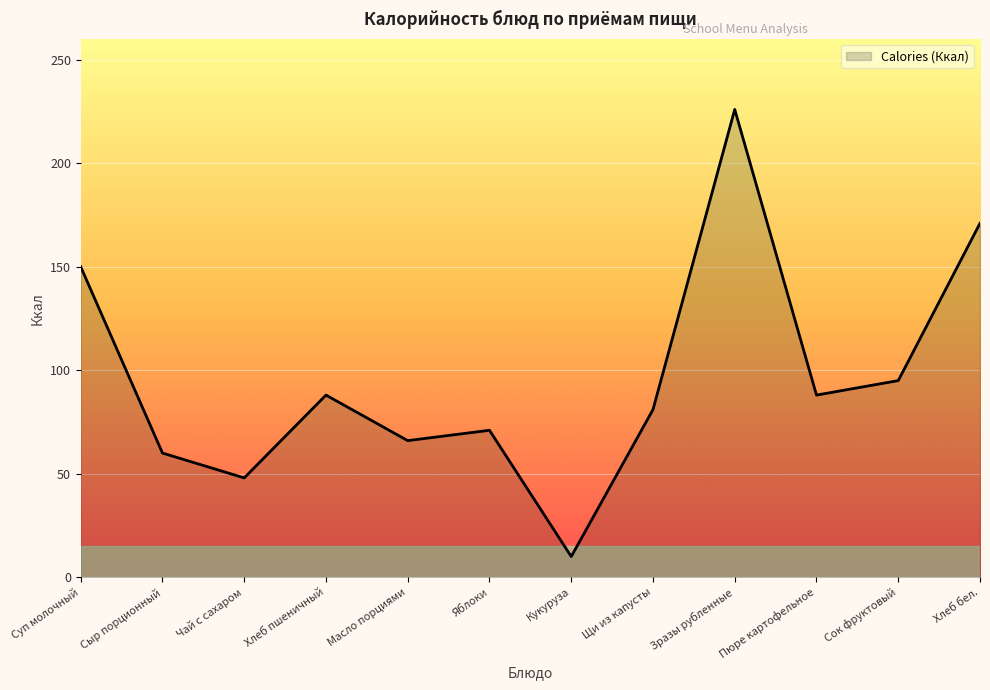

What is the difference between the maximum and minimum values?

216